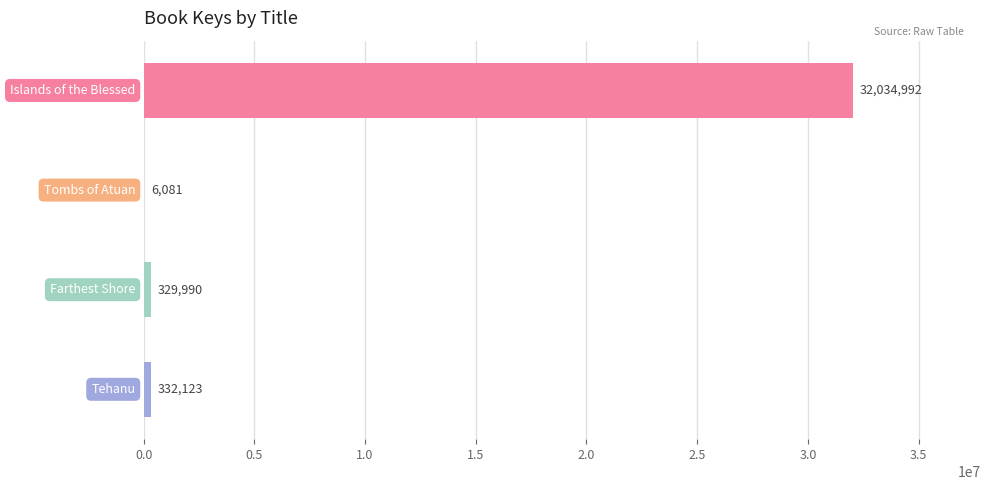

What is the sum of all values?

32703186